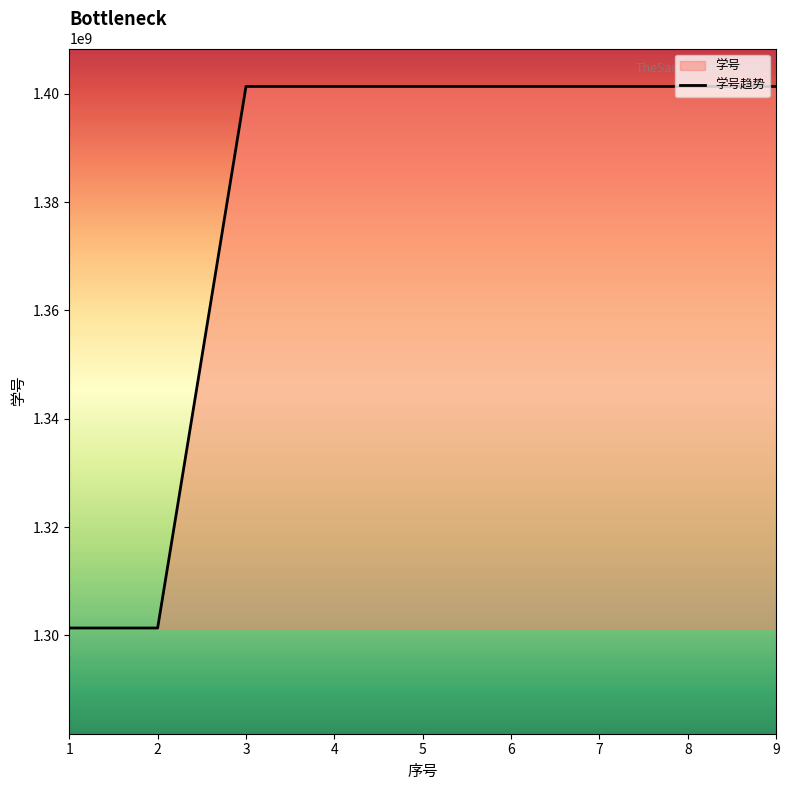

Reading left to right, what are all the values shown in this chart?

1301362201	1301362226	1401362020	1401362029	1401362040	1401362053	1401362107	1401362120	1401362180